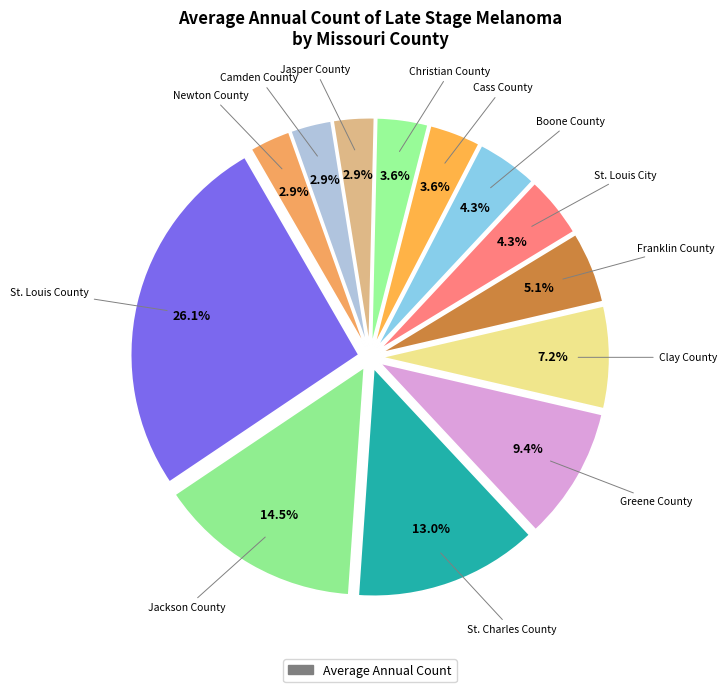

How many segments does this pie chart have?

13